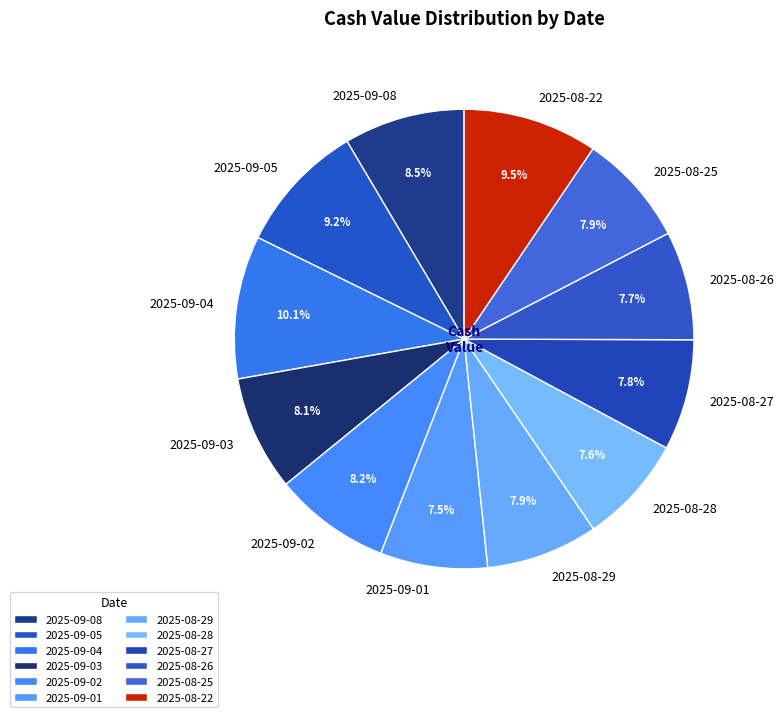

To the nearest percent, what is the combined percentage of 2025-09-02 and 2025-09-08?

17%